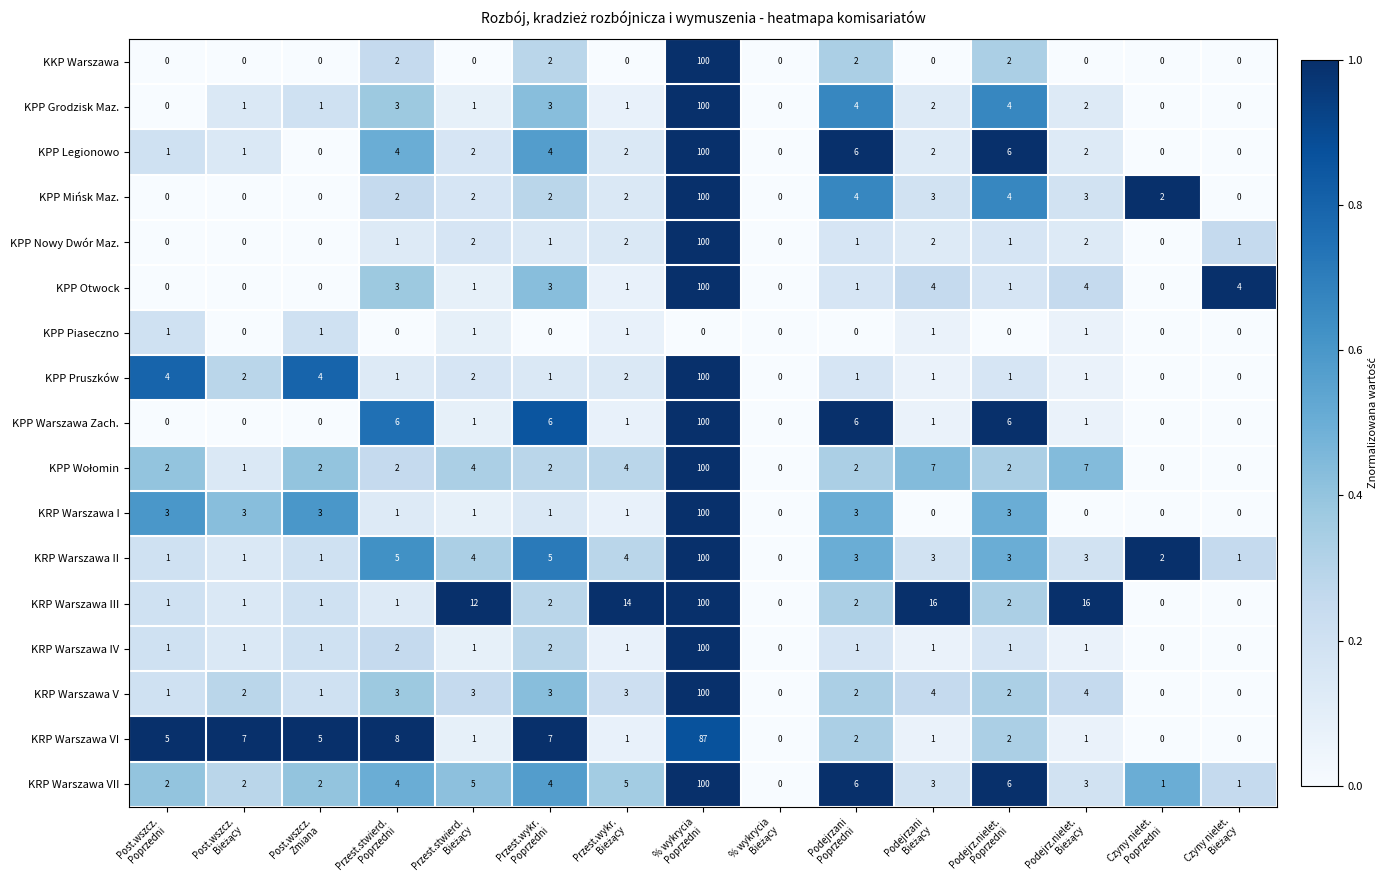

What is the average value of the KKP Warszawa series?

7